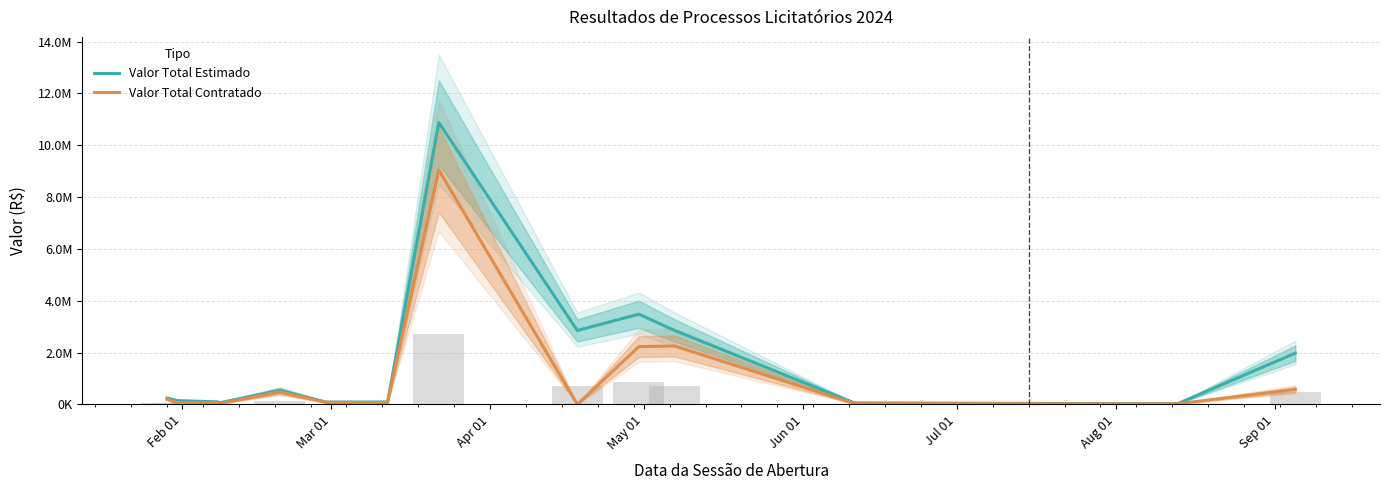

Rank the series by their average value, from highest to lowest.

Valor Total Estimado, Valor Total Contratado